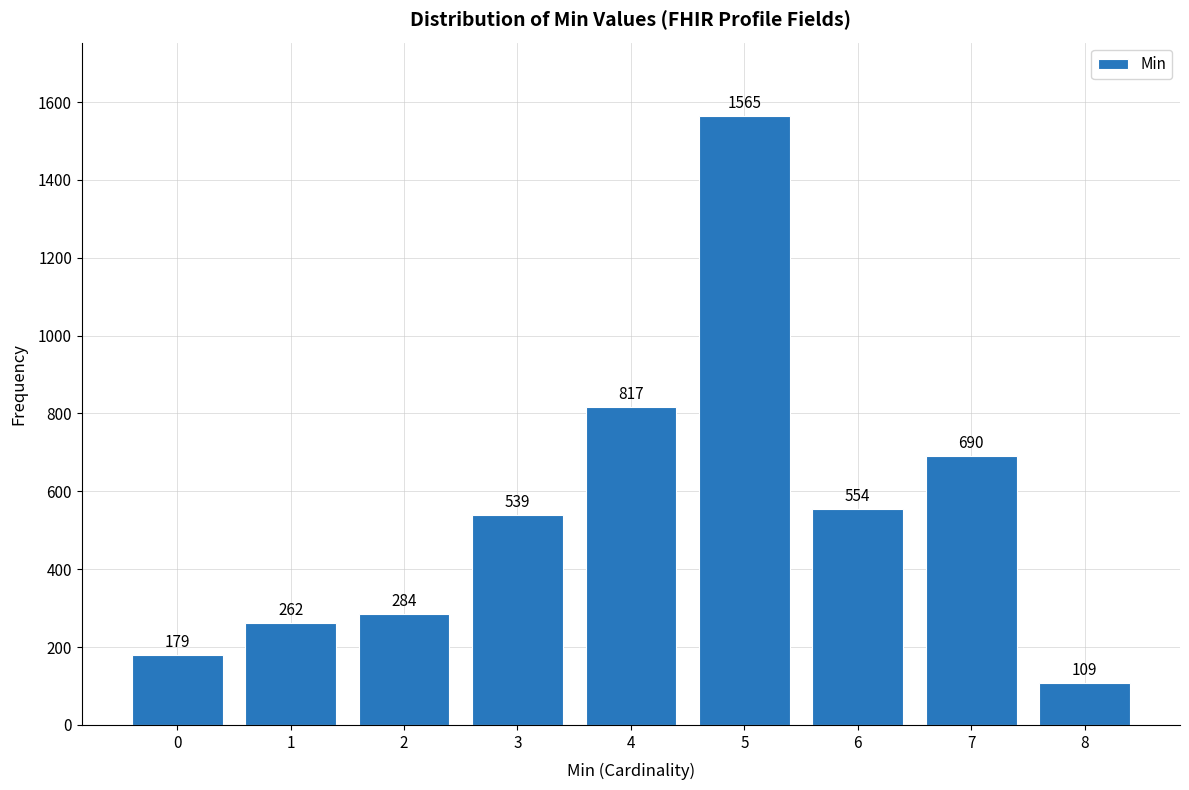

Reading left to right, list all the values displayed in this chart.

179	262	284	539	817	1565	554	690	109